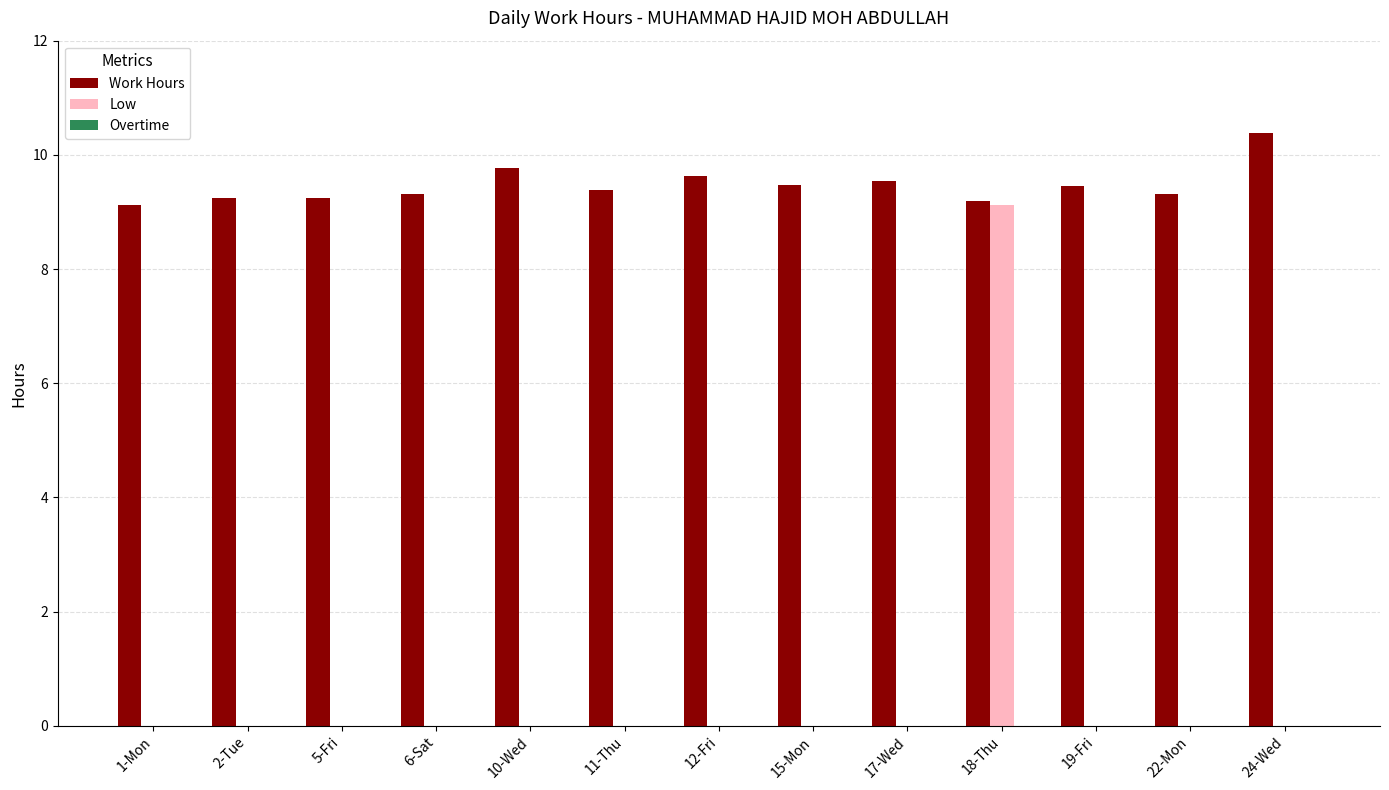

How many Low values are between 0 and 1?

12